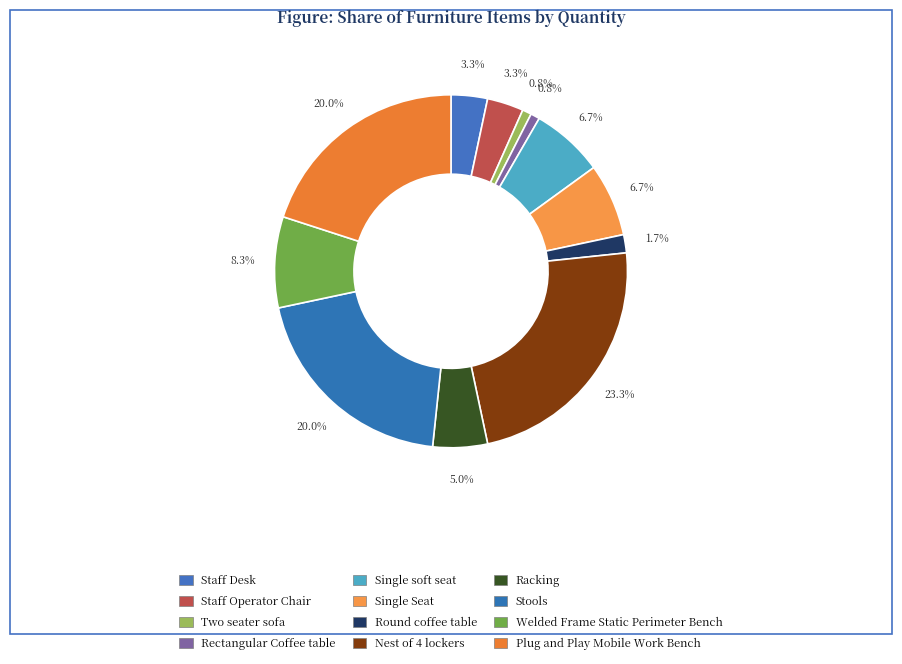

To the nearest percent, what is the combined percentage of Welded Frame Static Perimeter Bench and Staff Desk?

12%